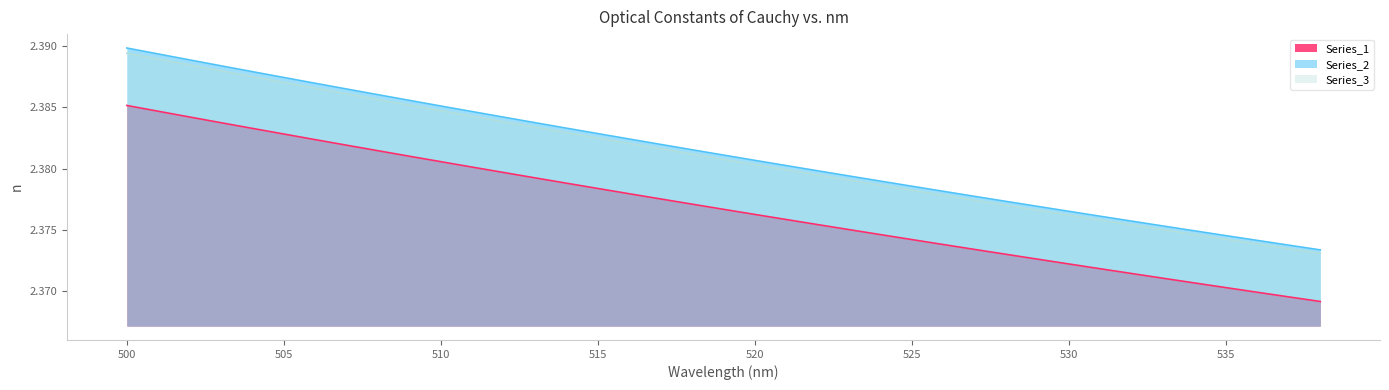

At which category is the sum across all series the highest?

500